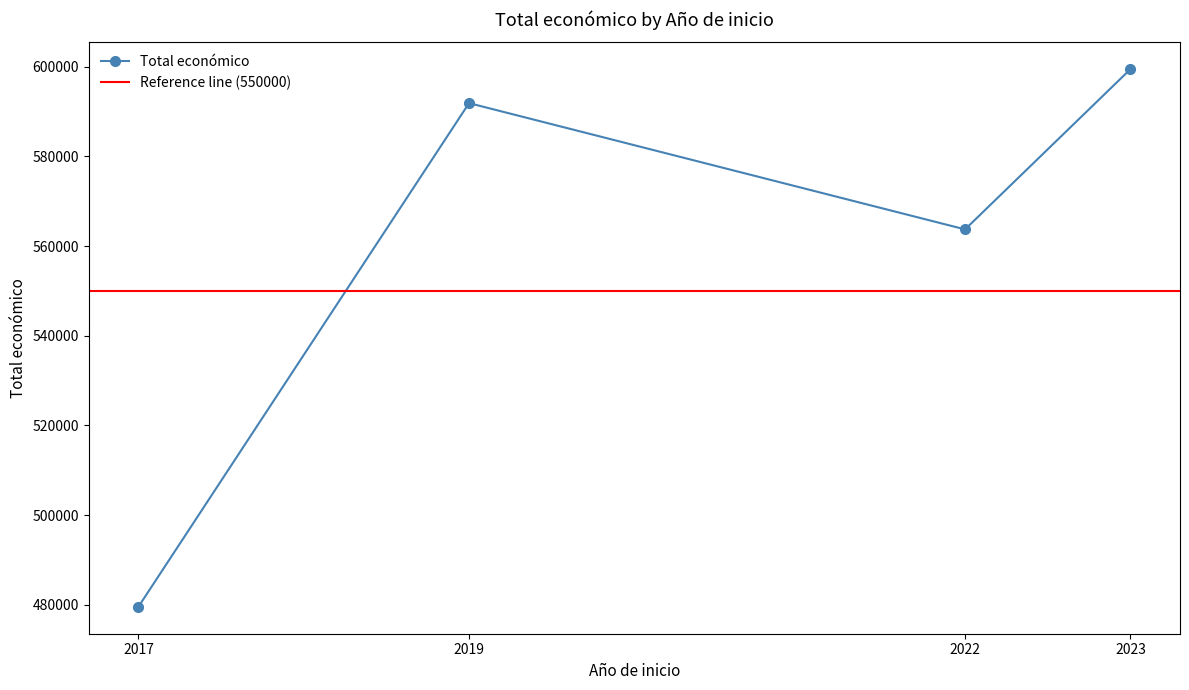

Count the number of categories in the chart.

4